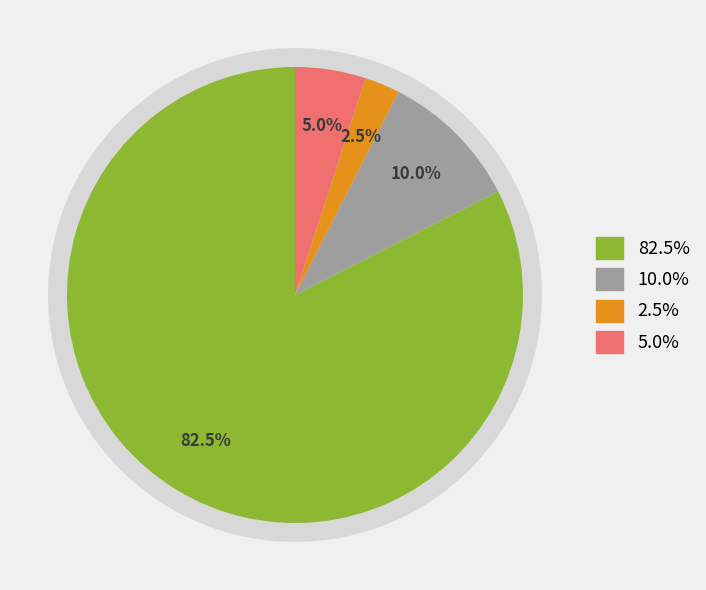

Count the number of slices in the pie.

4